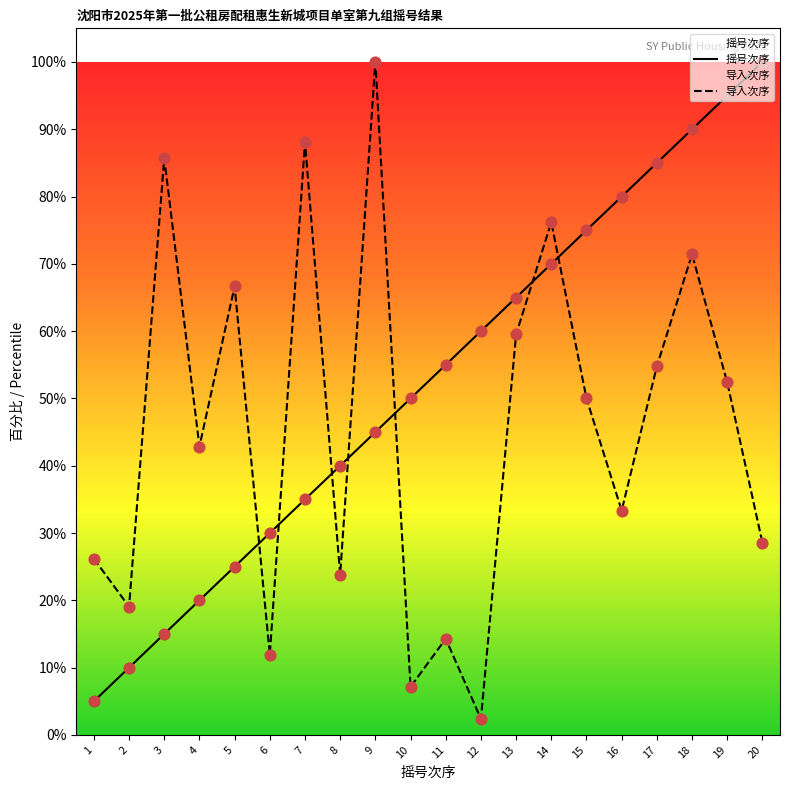

What are all the series names shown in the legend?

摇号次序, 导入次序